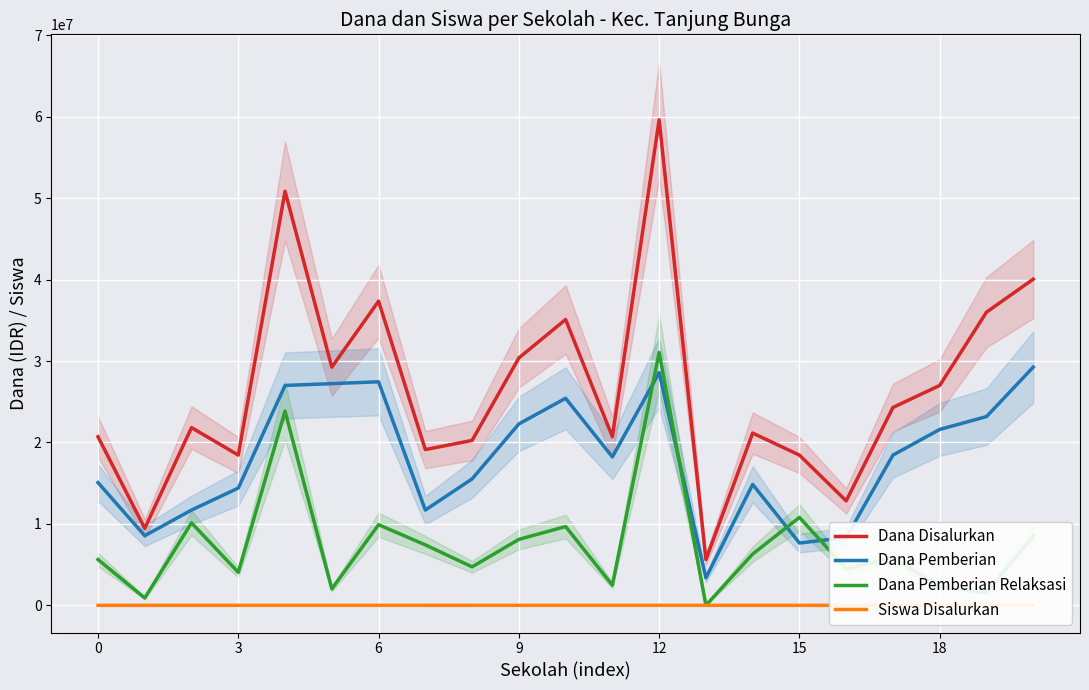

In Siswa Disalurkan, how many points are lower than both neighbors (excluding endpoints)?

7